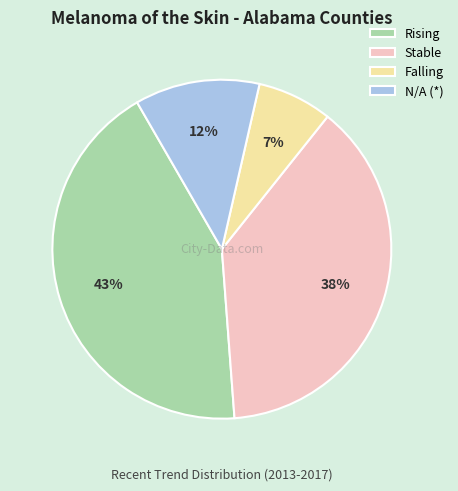

Is there a majority slice in this chart?

No